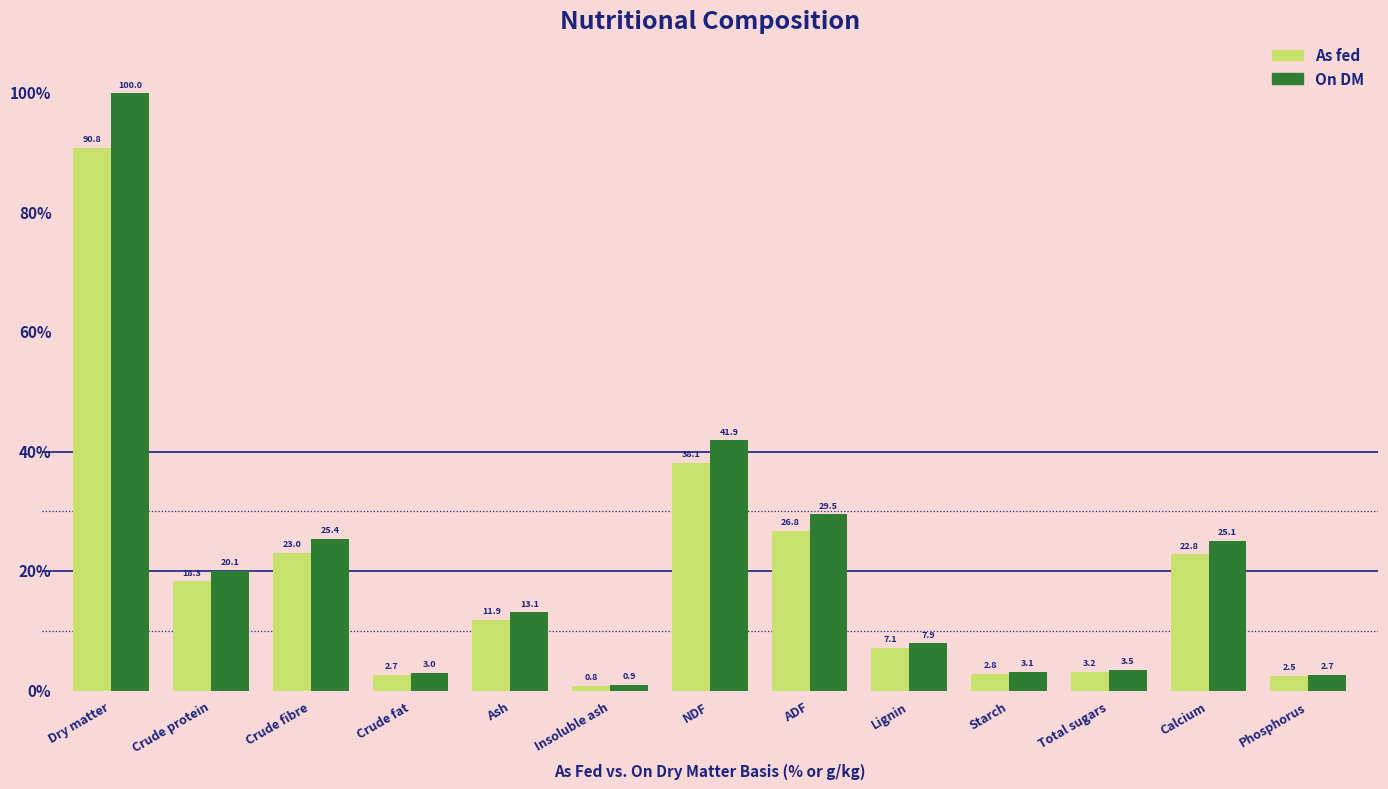

What is the total value across all series at NDF?

80.0